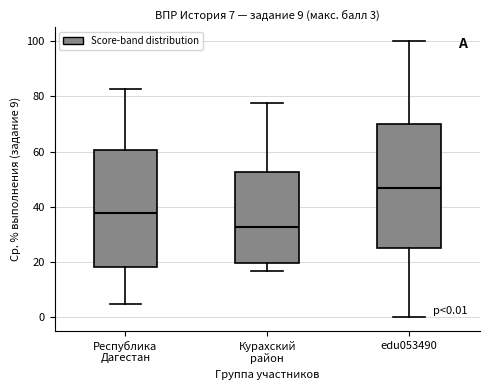

Which box has the lowest median line?

Курахский район